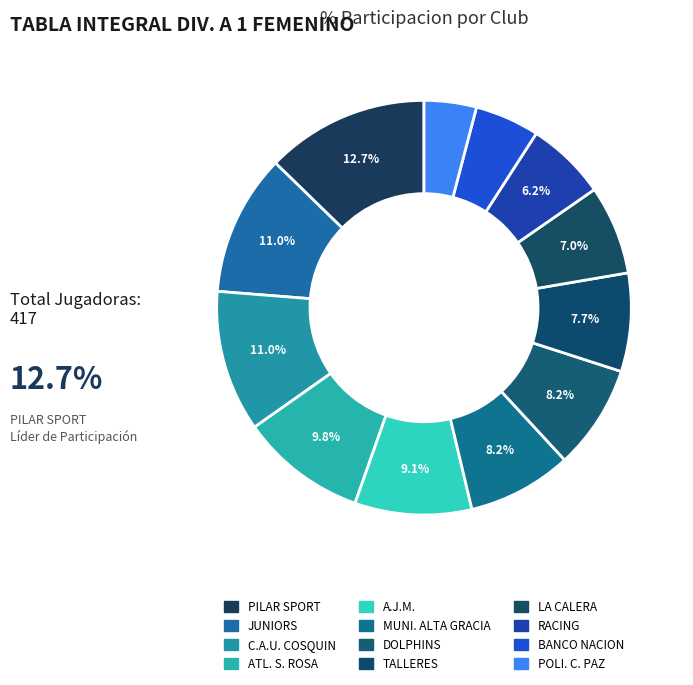

True or false: RACING accounts for 6% of the total.

True